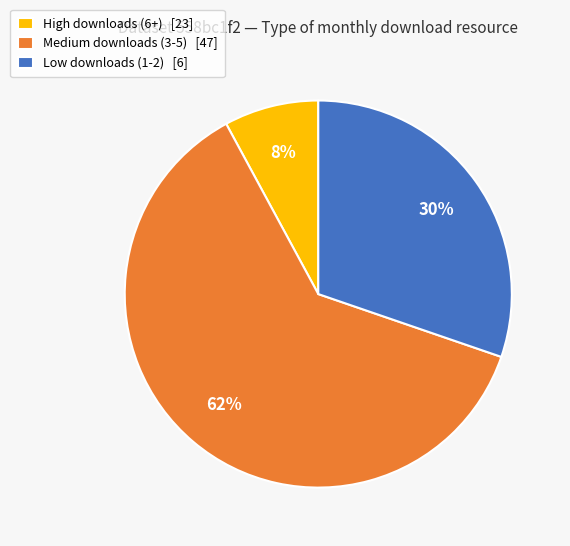

What percentage is the Low downloads (1-2) [6] slice, to the nearest percent?

30%